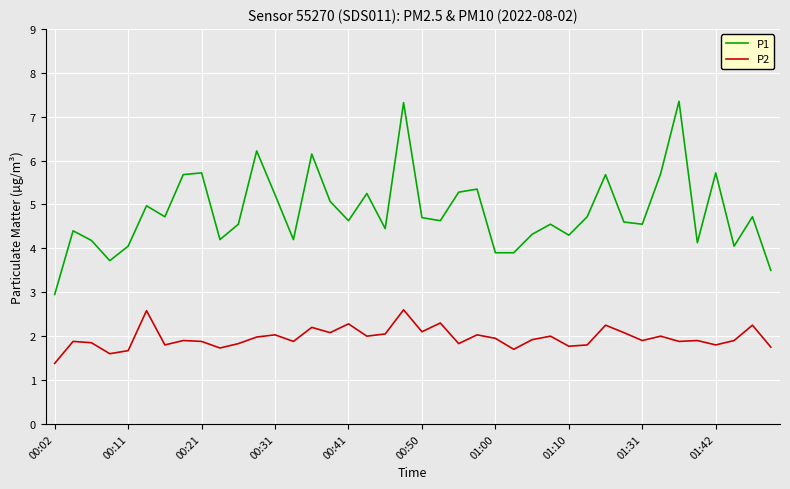

Which series has the largest range (max minus min)?

P1